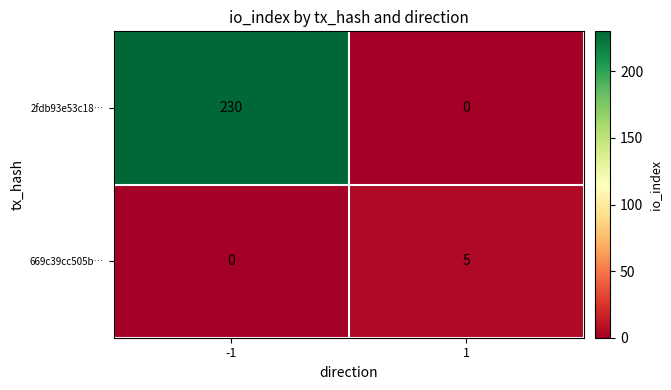

At -1, list the series in order from largest to smallest.

2fdb93e53c18…, 669c39cc505b…